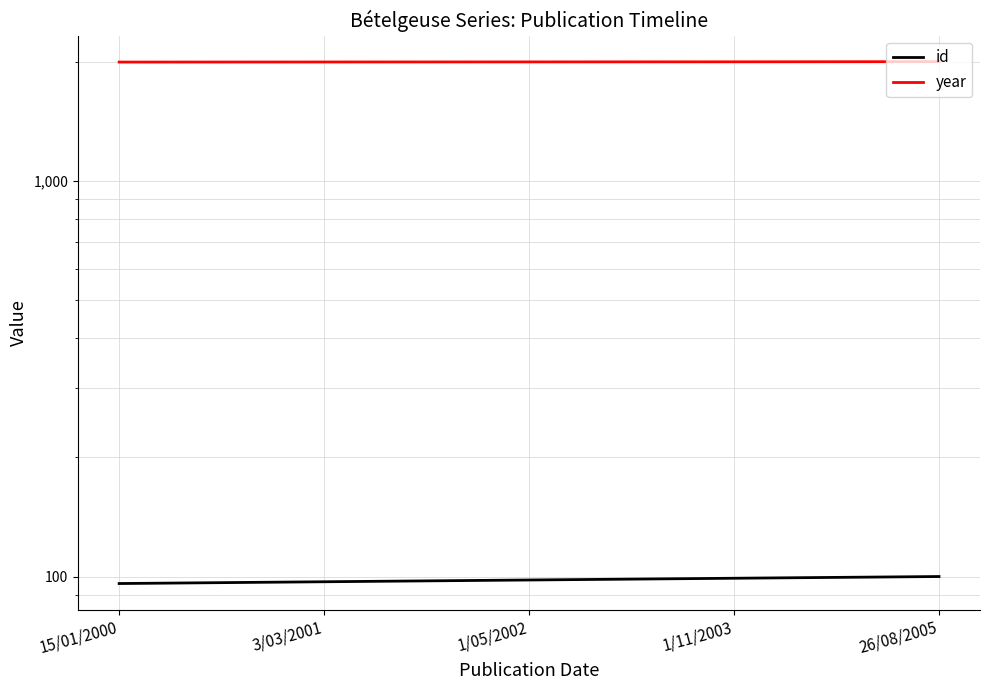

Is this an area chart (filled region under the line)?

No